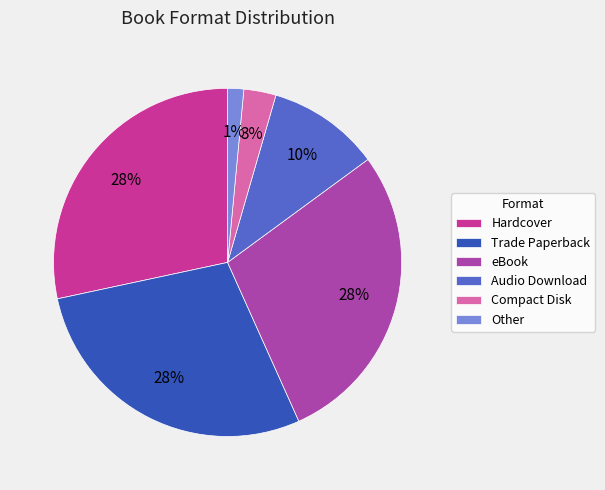

Between Other and eBook, which is larger?

eBook